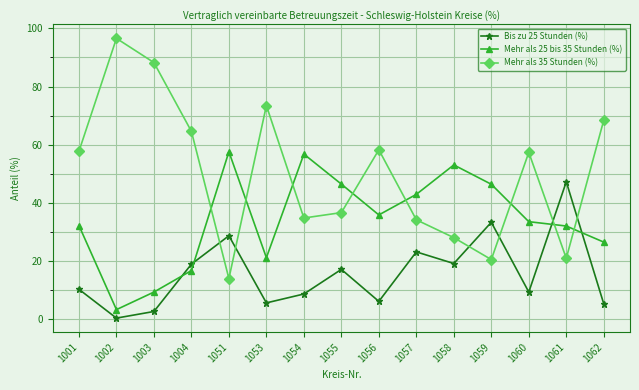

What is the difference between the maximum and second lowest values in the Bis zu 25 Stunden (%) series?

44.7